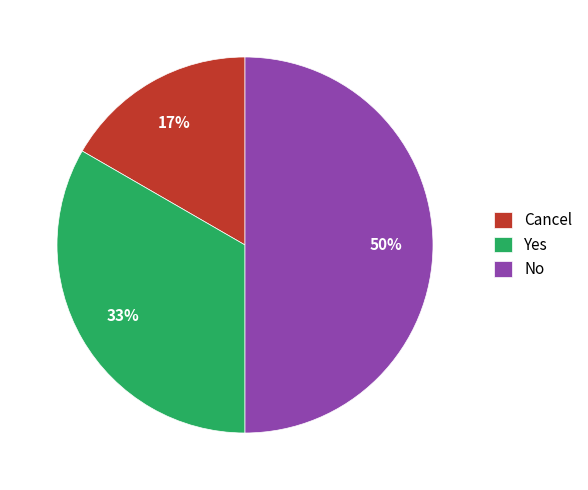

To the nearest percent, what portion does No represent?

50%